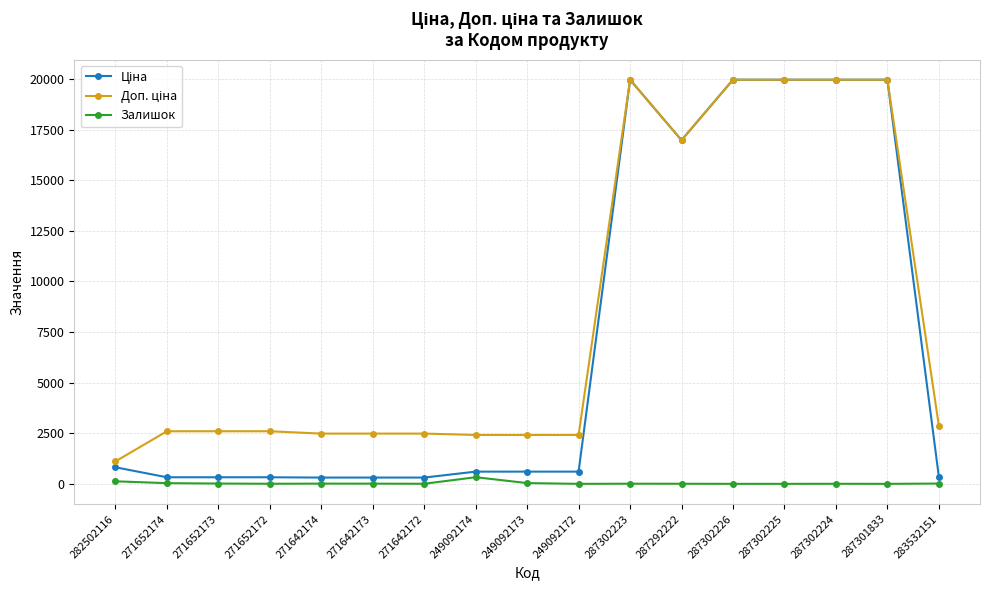

At how many categories does at least one series exceed 12024?

6